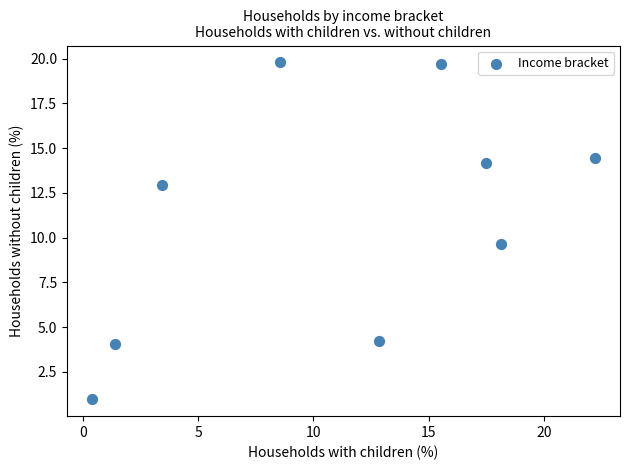

What Y value in the scatter plot is closest to 10?

9.7